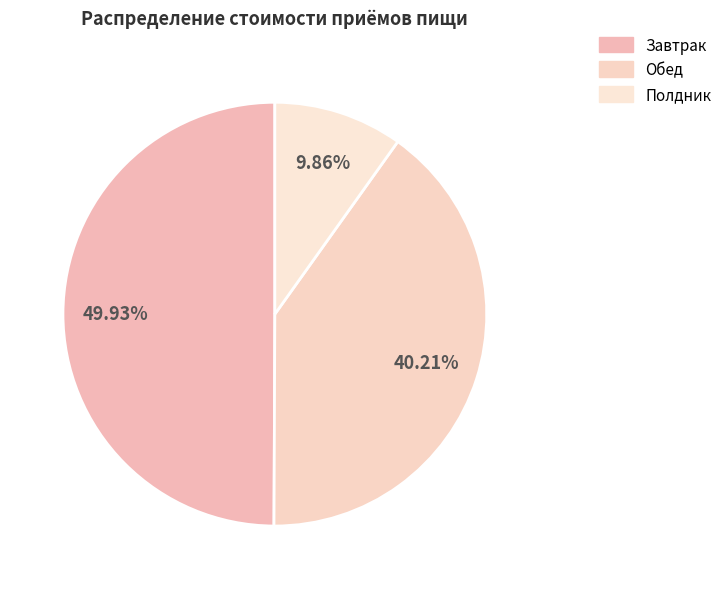

Between Завтрак and Полдник, which is larger?

Завтрак